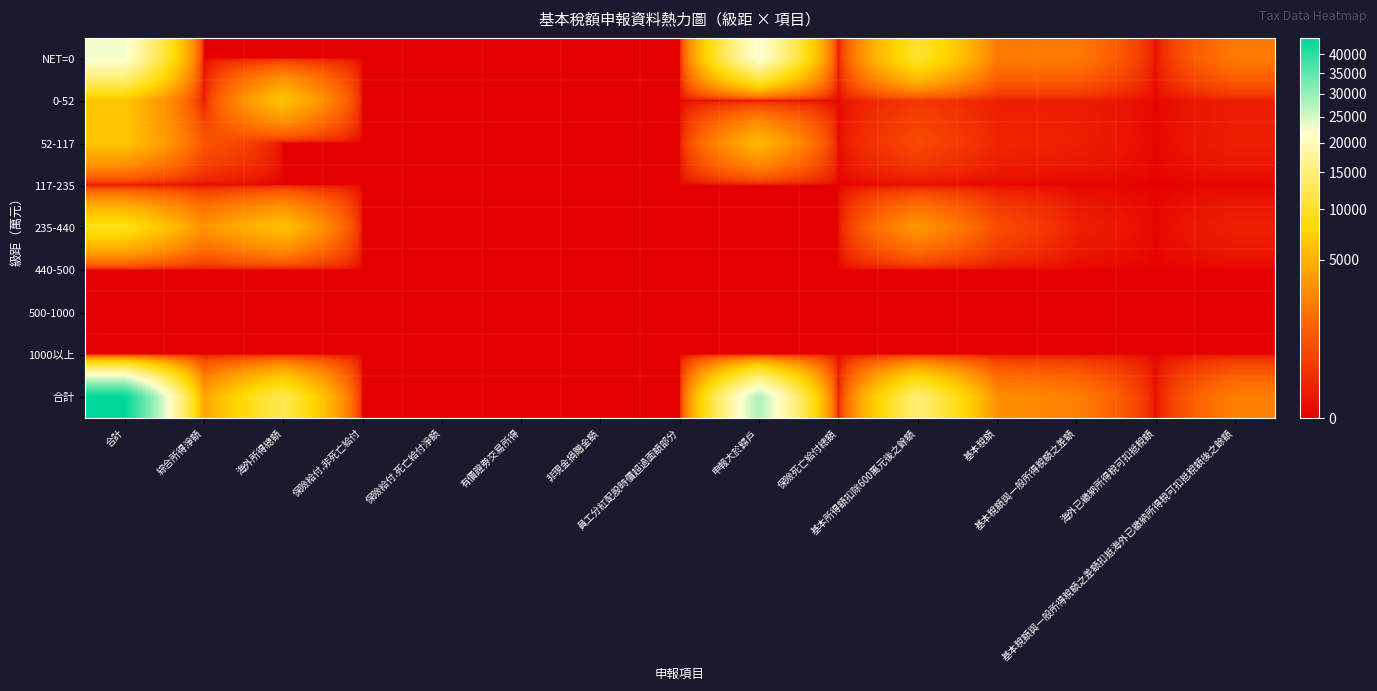

Rank the series by their maximum value, from lowest to highest.

117-235, 440-500, 500-1000, 1000以上, 0-52, 52-117, 235-440, NET=0, 合計